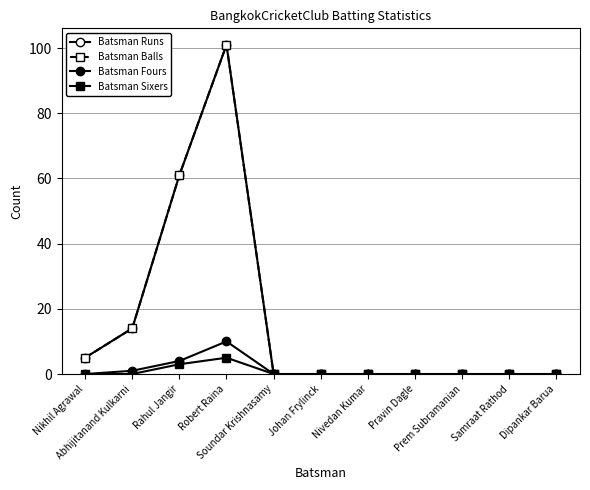

True or false: Batsman Runs and Batsman Balls intersect in this chart.

False